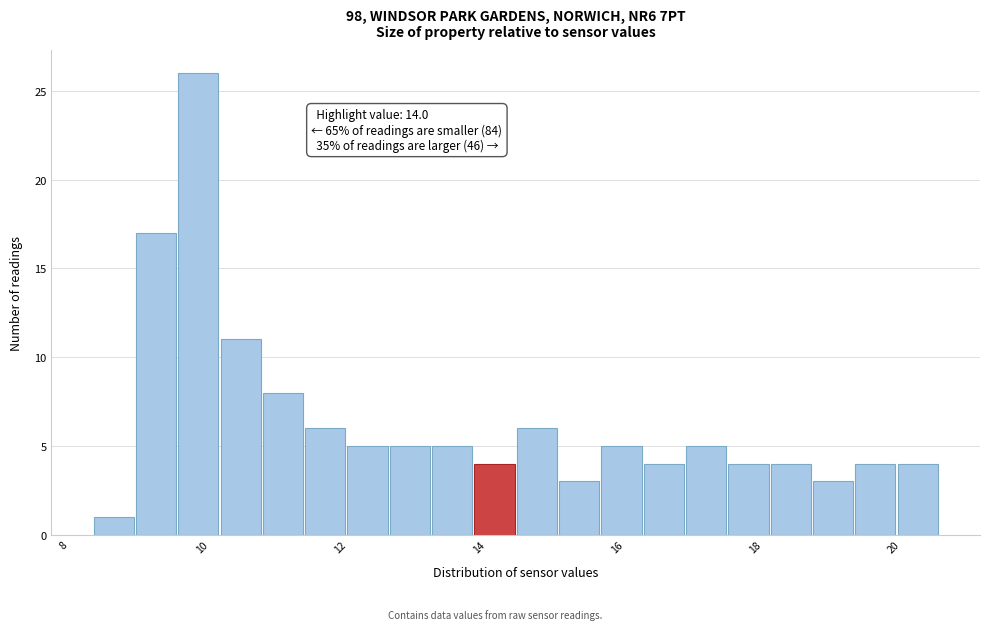

Around what value on the x-axis is the tallest bar? Give the approximate position of its centre, as read against the axis.

10.0